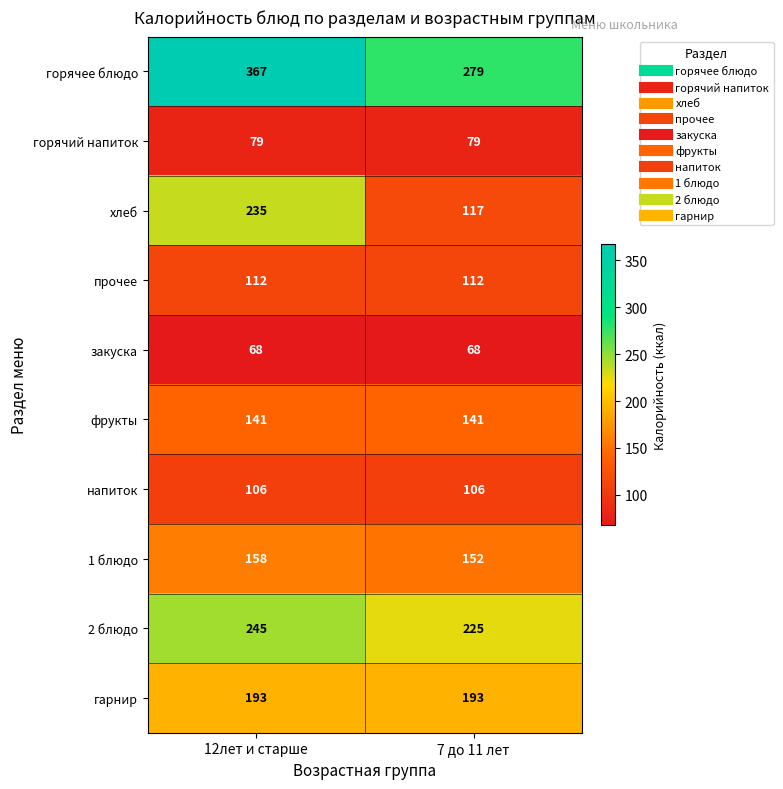

Reading left to right, transcribe all the data shown in this chart.

горячее блюдо: 367	279
горячий напиток: 79	79
хлеб: 235	117
прочее: 112	112
закуска: 68	68
фрукты: 141	141
напиток: 106	106
1 блюдо: 158	152
2 блюдо: 245	225
гарнир: 193	193